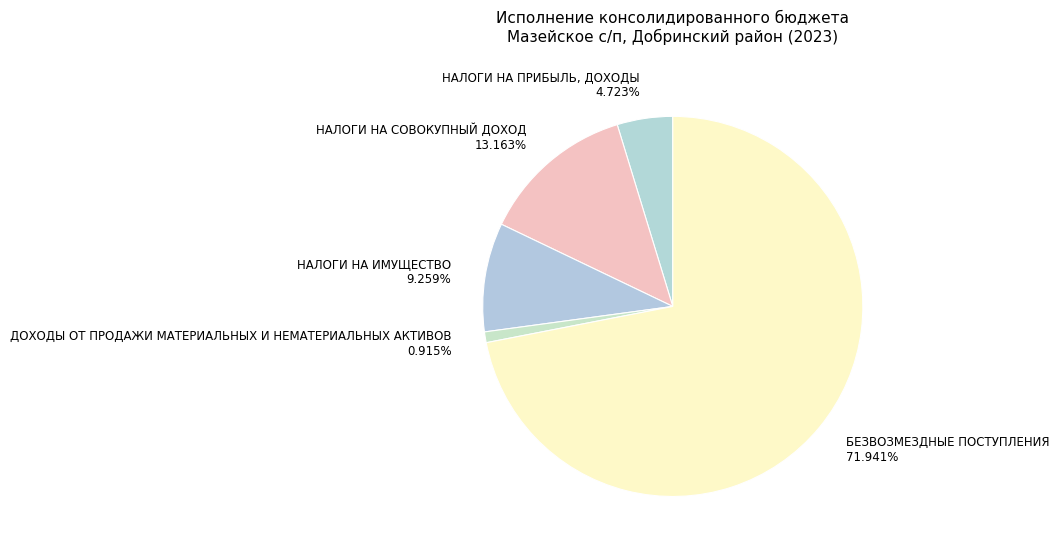

What is the ratio of the value at БЕЗВОЗМЕЗДНЫЕ ПОСТУПЛЕНИЯ to the value at ДОХОДЫ ОТ ПРОДАЖИ МАТЕРИАЛЬНЫХ И НЕМАТЕРИАЛЬНЫХ АКТИВОВ?

78.7